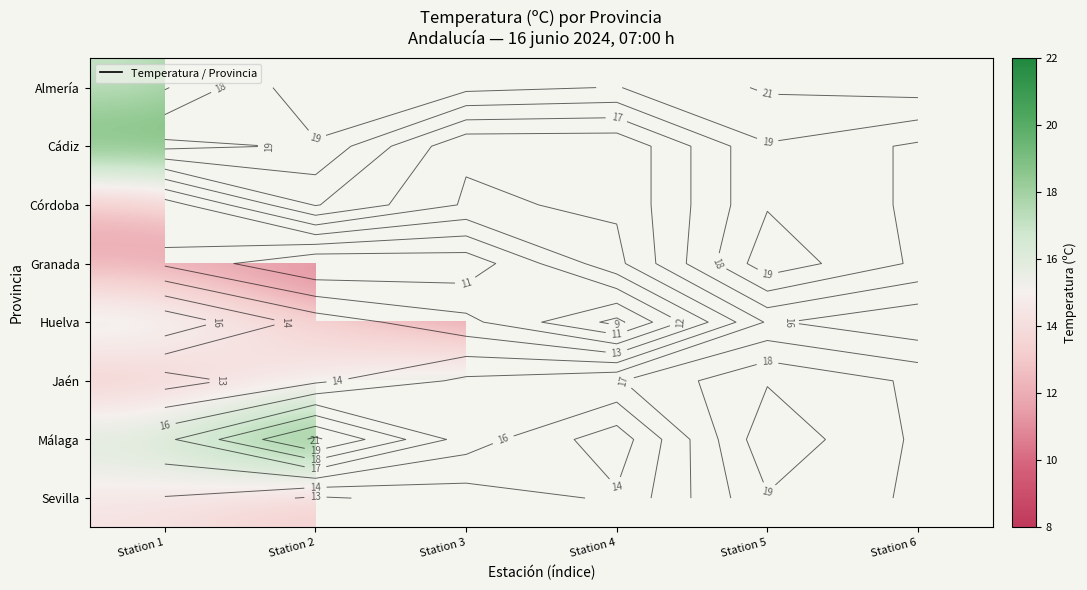

At how many categories does at least one series exceed 17?

6